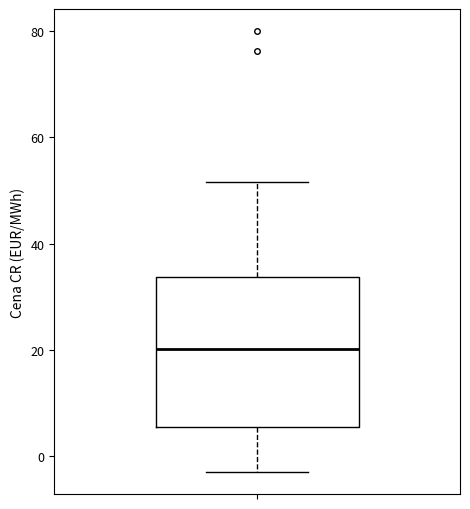

Transcribe this box plot: give where the median line is, the range the box spans, and where the two whiskers end, as read against the y-axis. The values are not printed on the chart, so give them approximately, as read against the axis.

median 20, box 6 to 34, whiskers -4 to 52